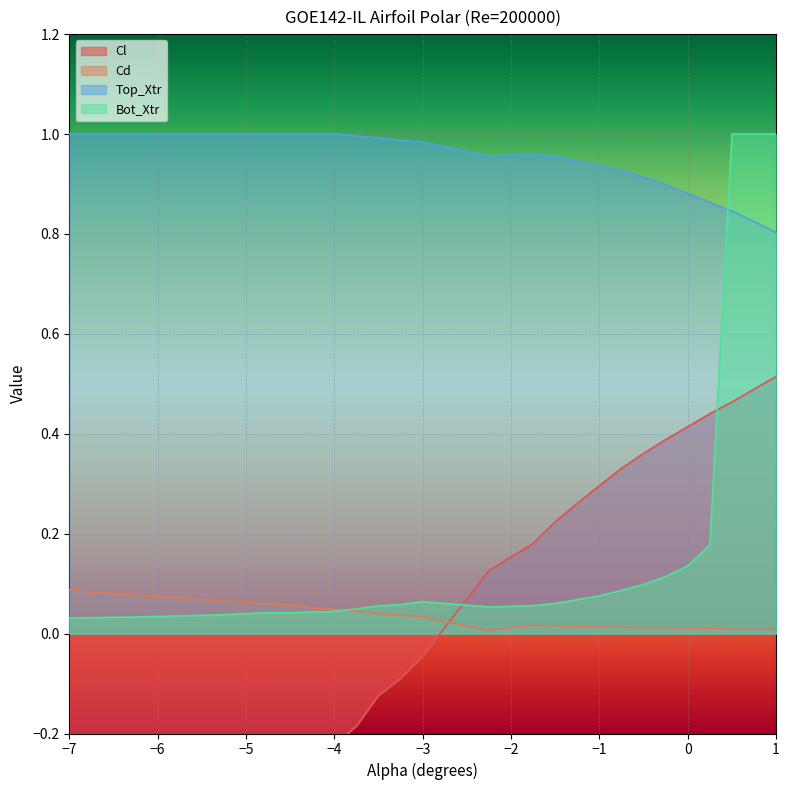

Does the chart display data point markers on the line(s)?

No